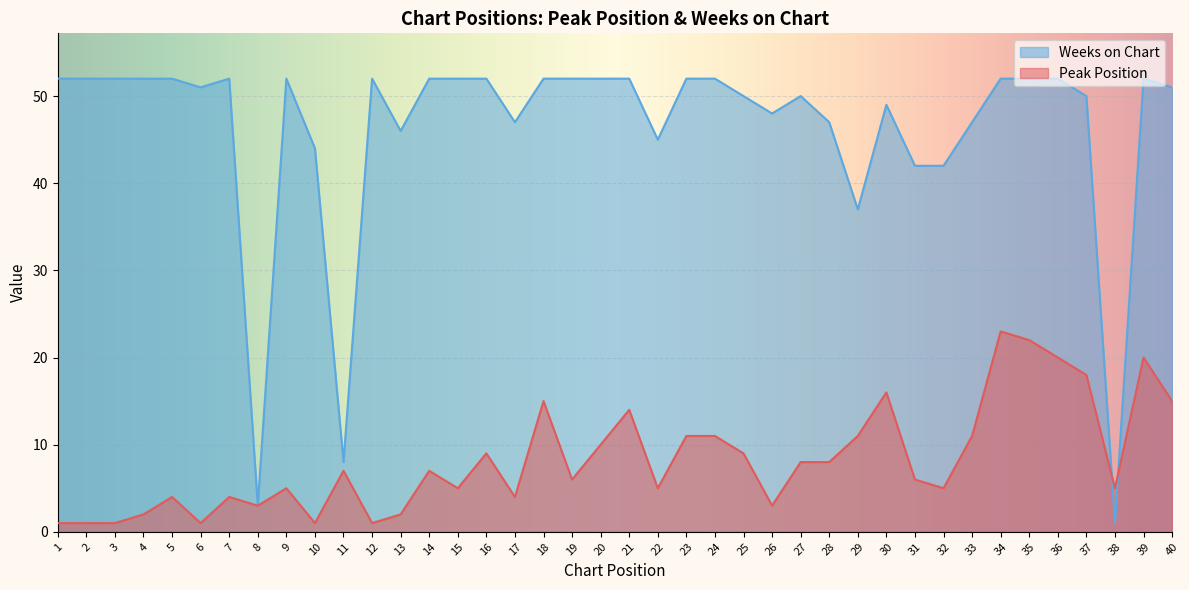

In Peak Position, how many points are lower than both neighbors (excluding endpoints)?

11